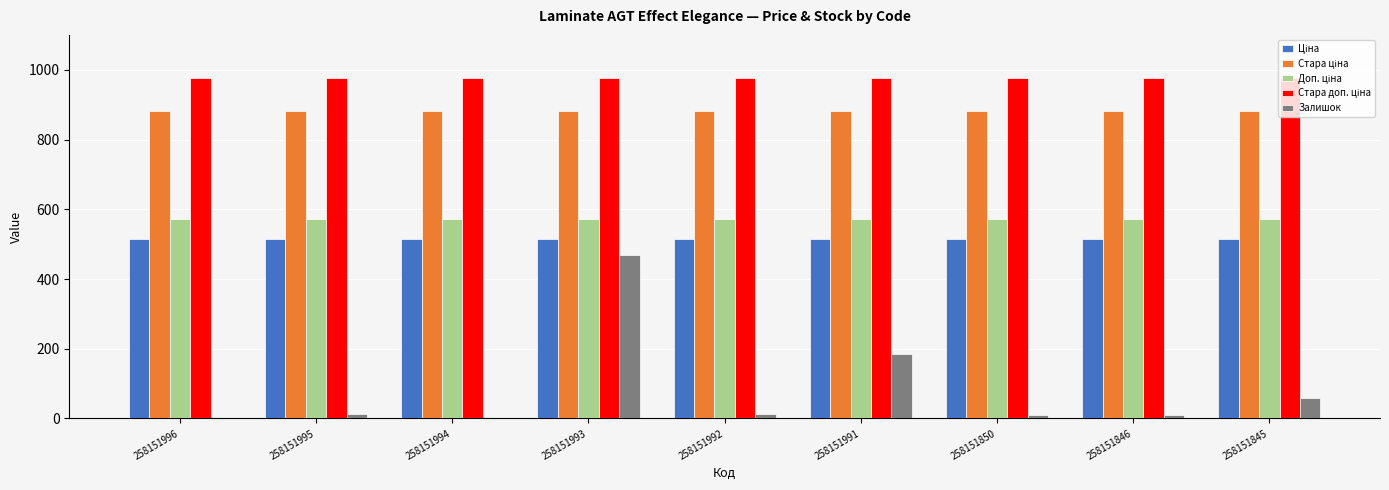

Where is Залишок nearest to the value 235?

258151991